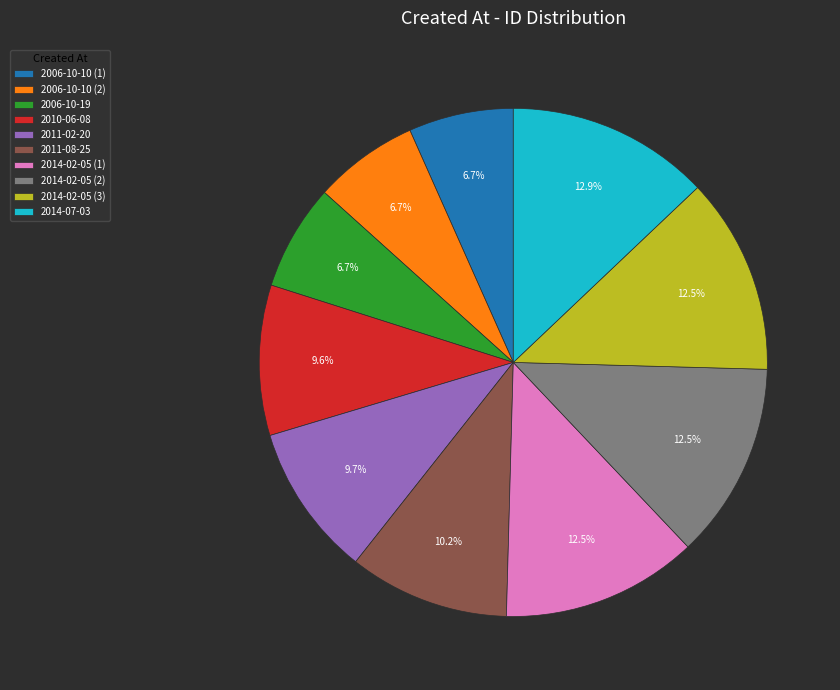

What percentage is the 2010-06-08 slice, to the nearest percent?

10%